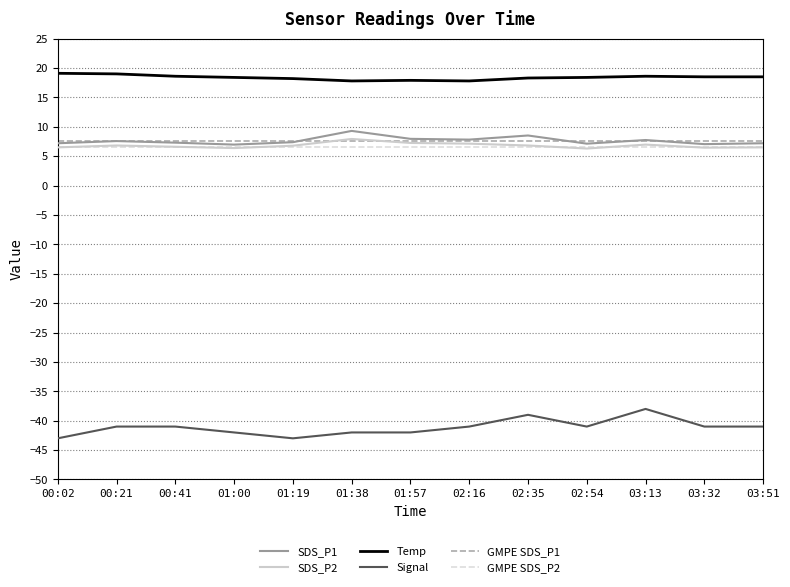

Which series has the largest total across all categories?

Temp